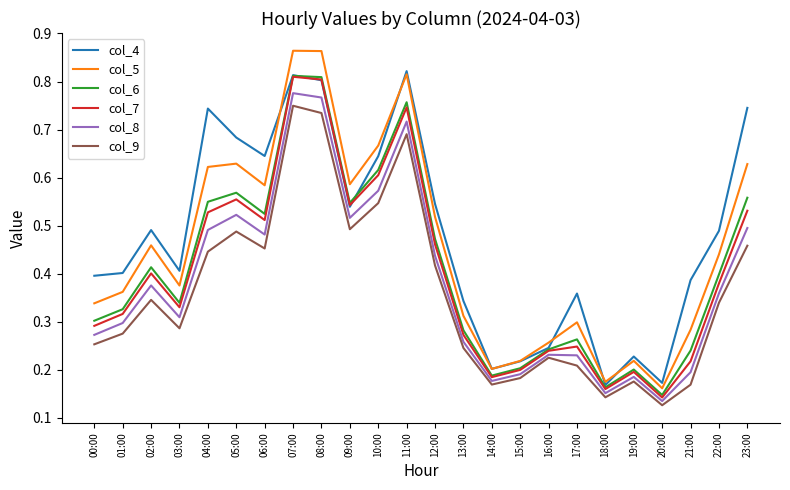

At which label does col_8 reach its minimum?

20:00